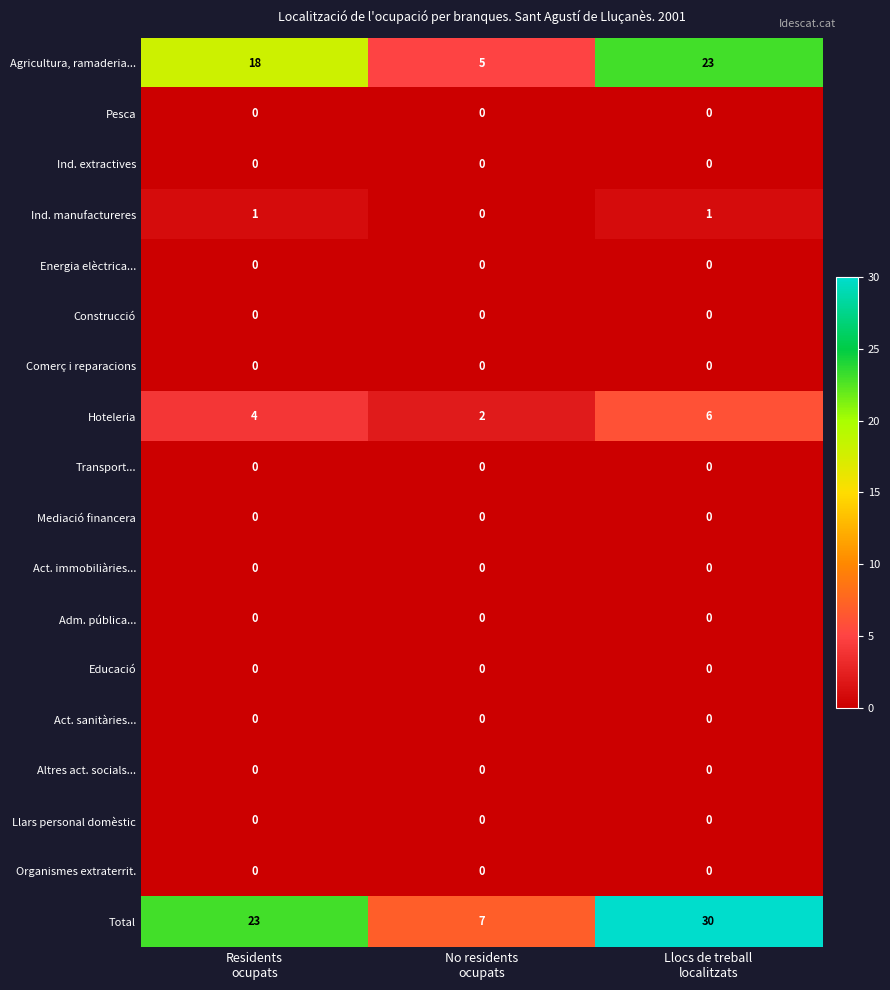

What is the minimum value for Agricultura, ramaderia...?

5